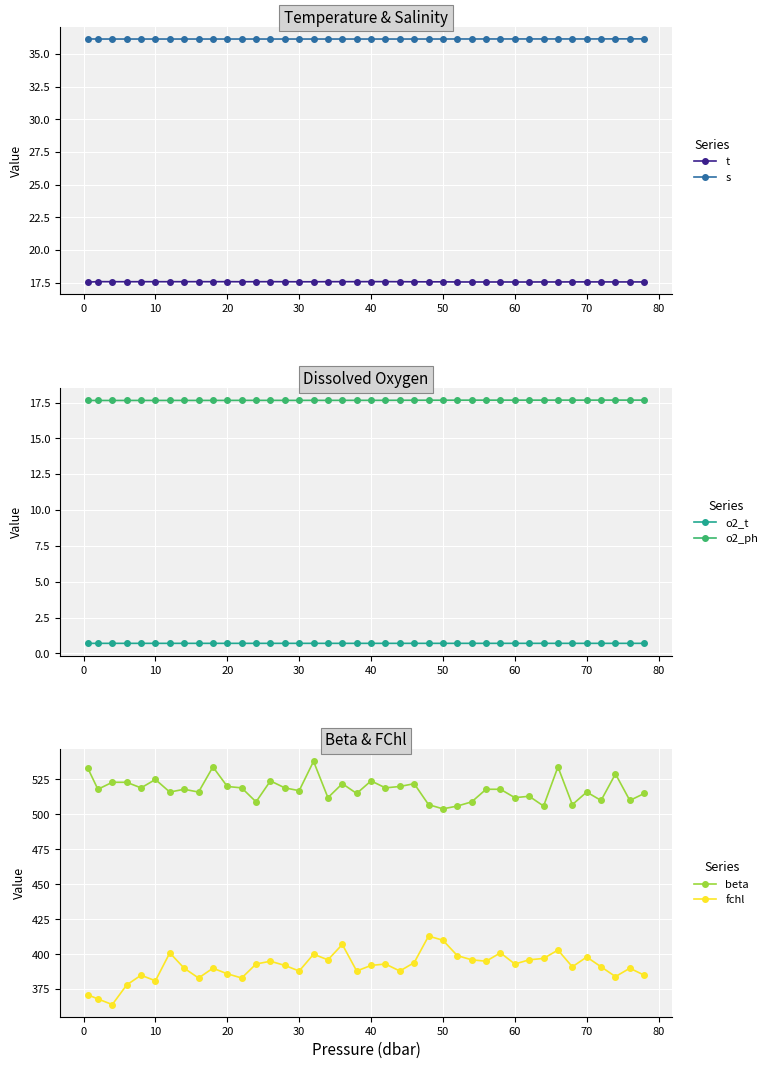

Which series has the largest range (max minus min)?

fchl